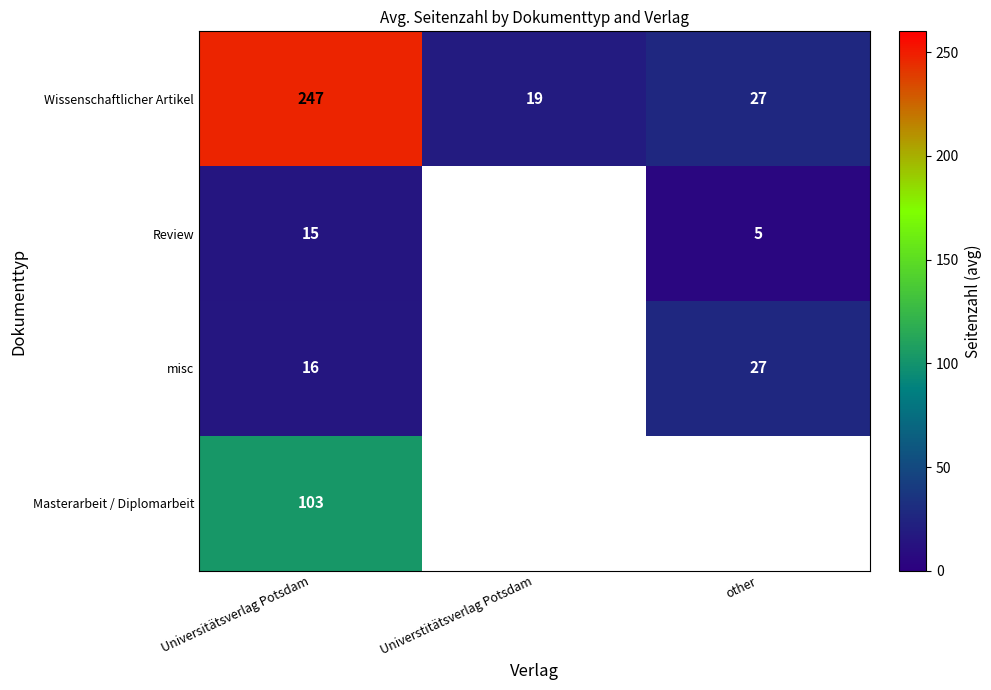

How many categories are shown in the chart?

3